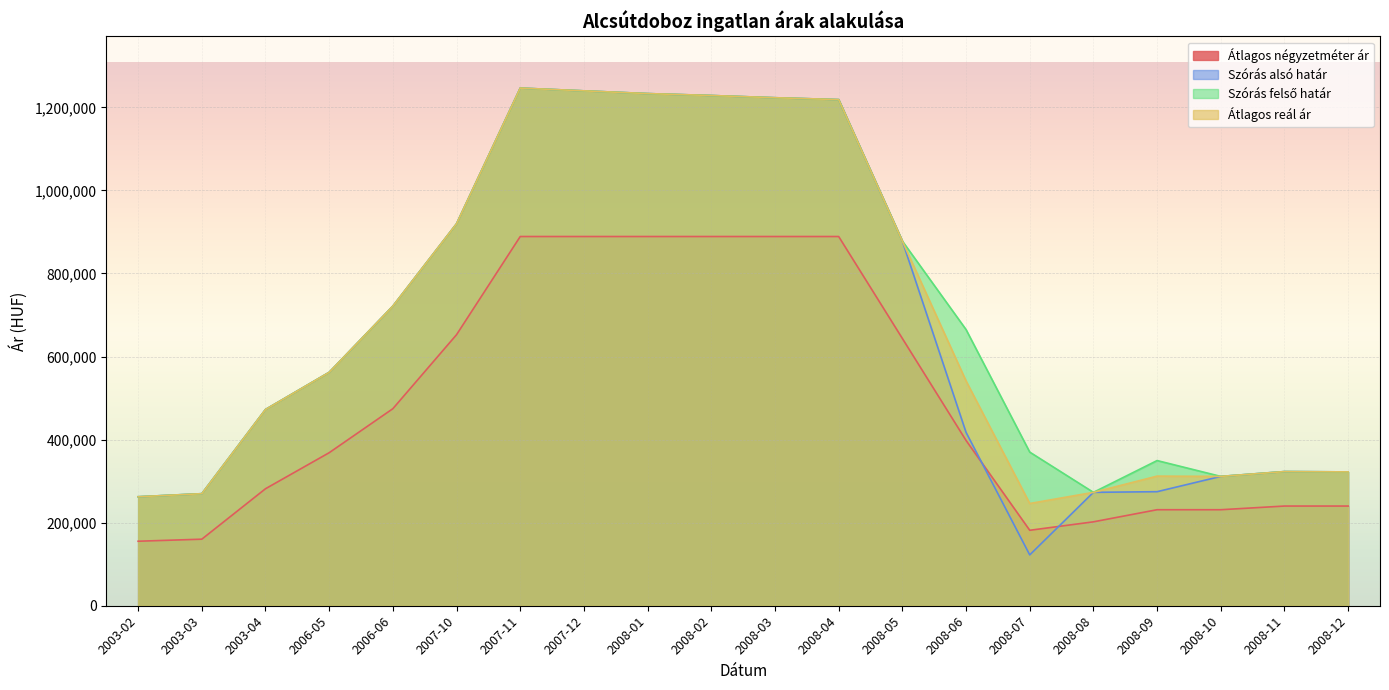

Which series has the largest range (max minus min)?

Szórás alsó határ